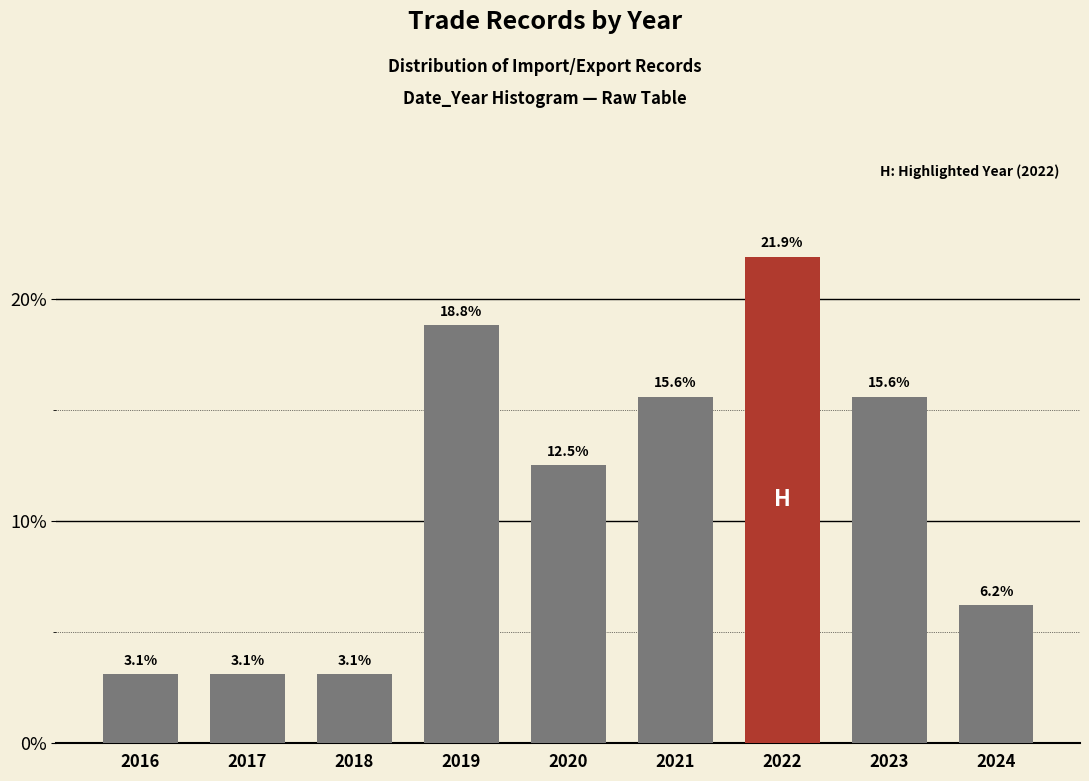

Reading left to right, what are all the values shown in this chart?

3.1	3.1	3.1	18.8	12.5	15.6	21.9	15.6	6.2